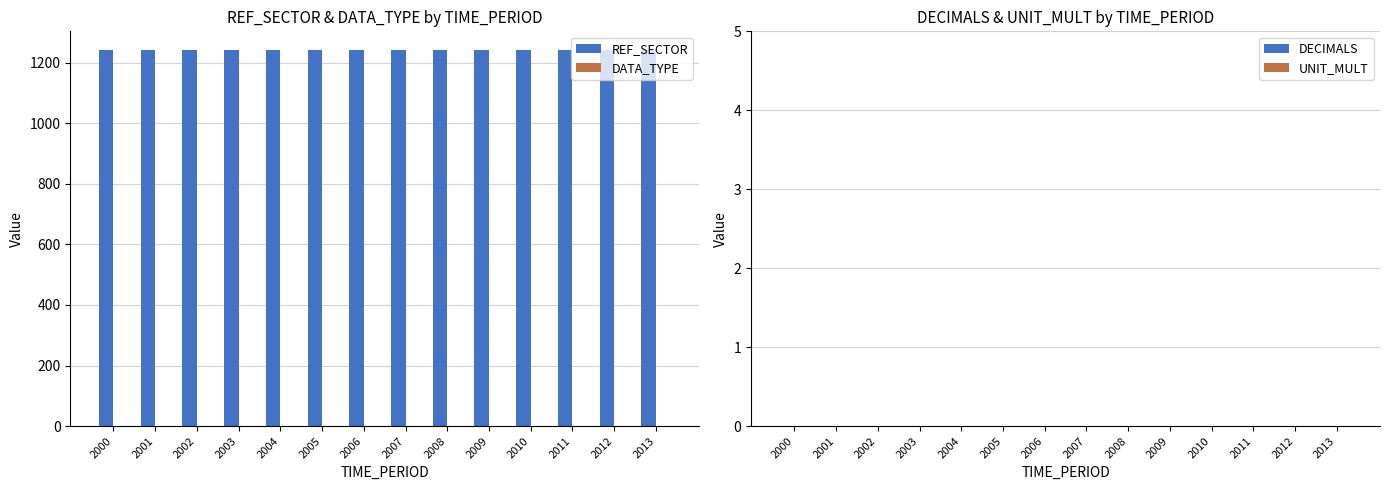

What is the sum of all REF_SECTOR values?

17374